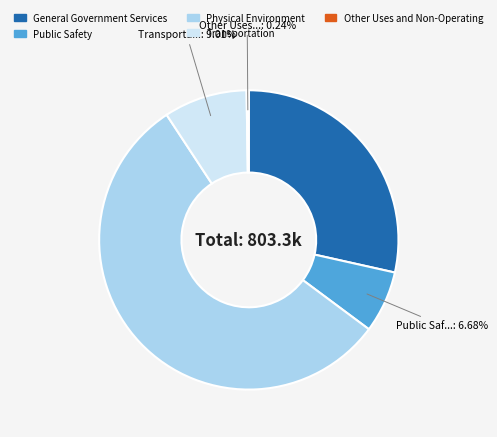

Which slice represents more than half of the pie?

Physical Environment